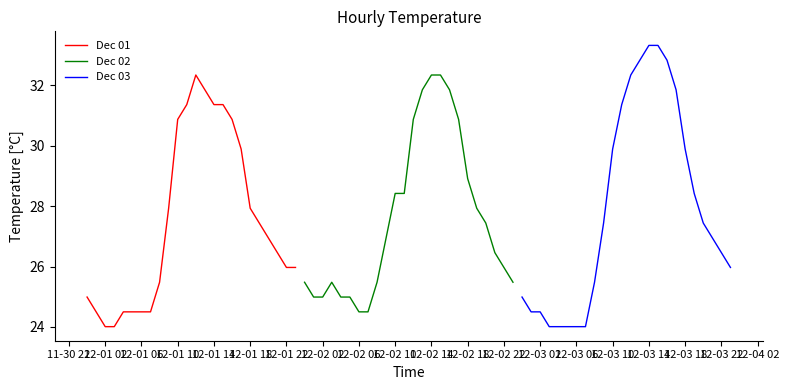

What is the minimum value for Dec 03?

24.0